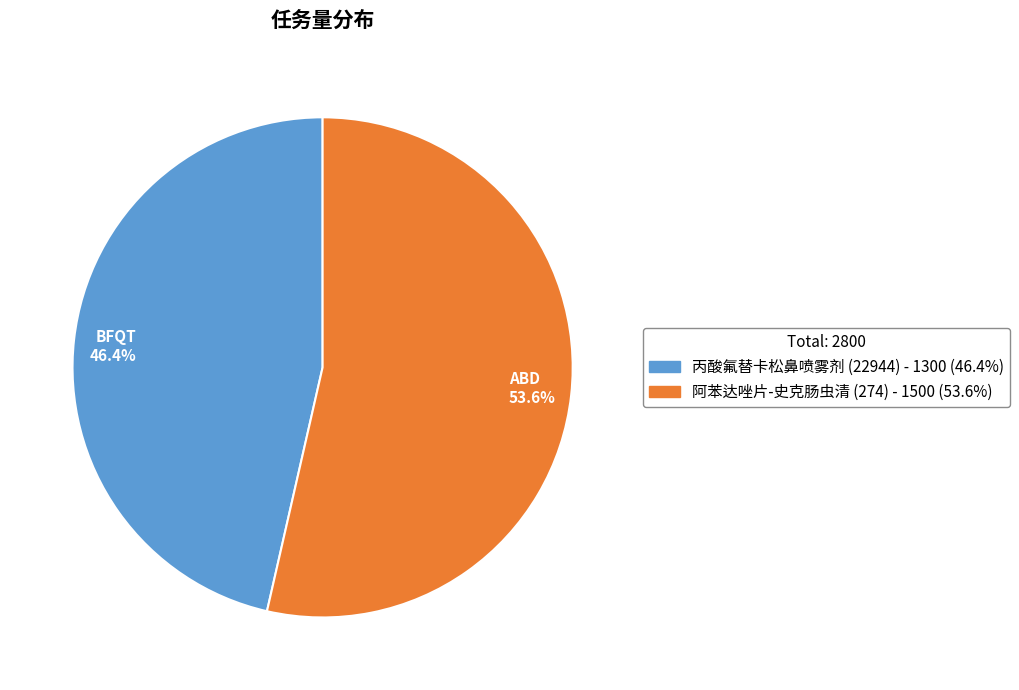

Which slice is the largest?

阿苯达唑片-史克肠虫清 (274)